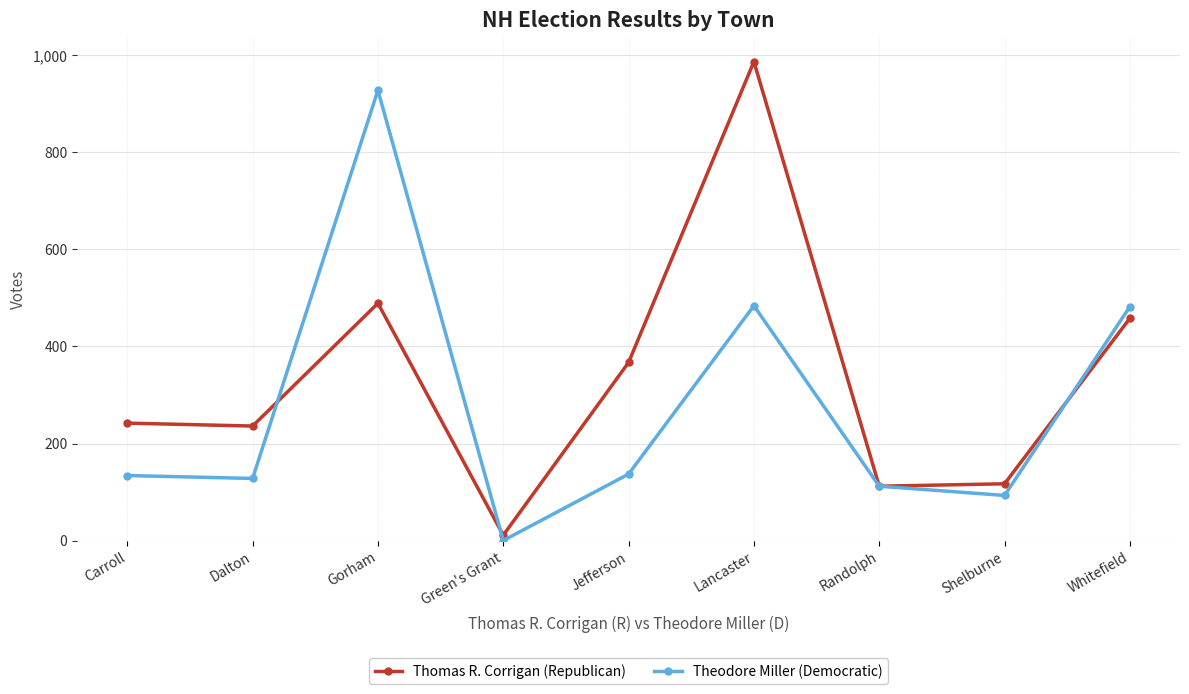

Where is Thomas R. Corrigan (Republican) nearest to the value 499?

Gorham